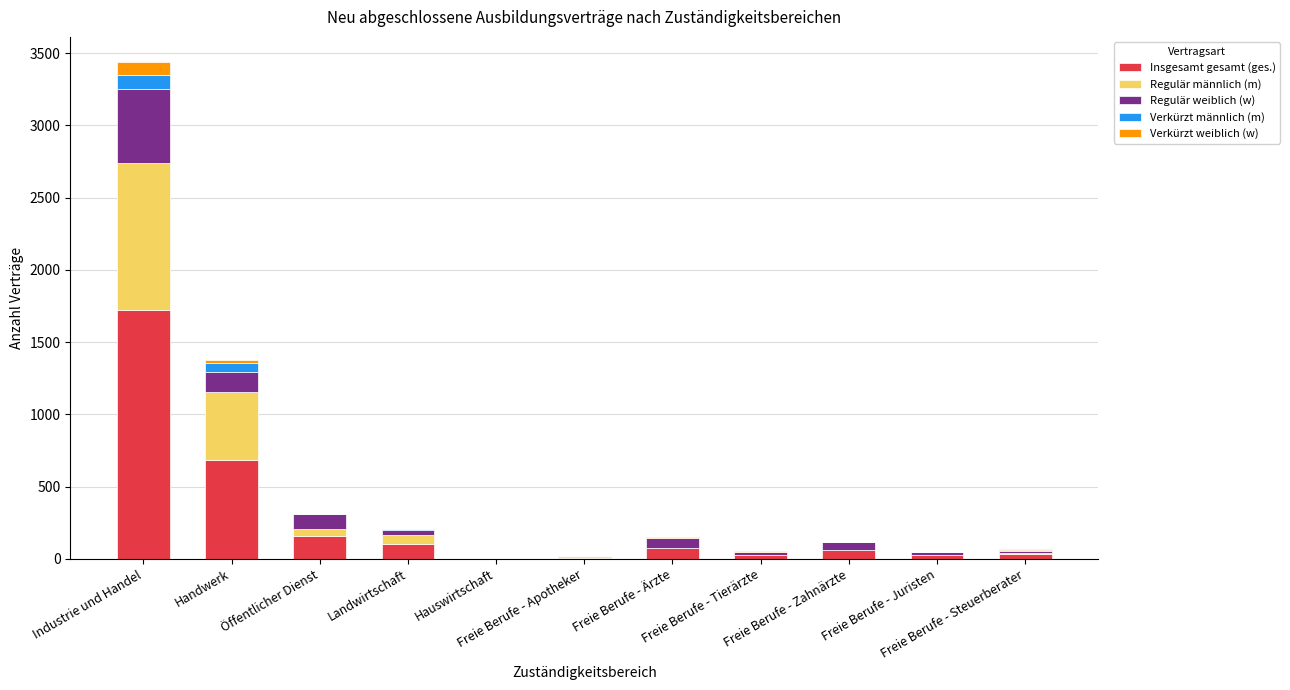

What is the highest value of the Insgesamt gesamt (ges.) series?

1722